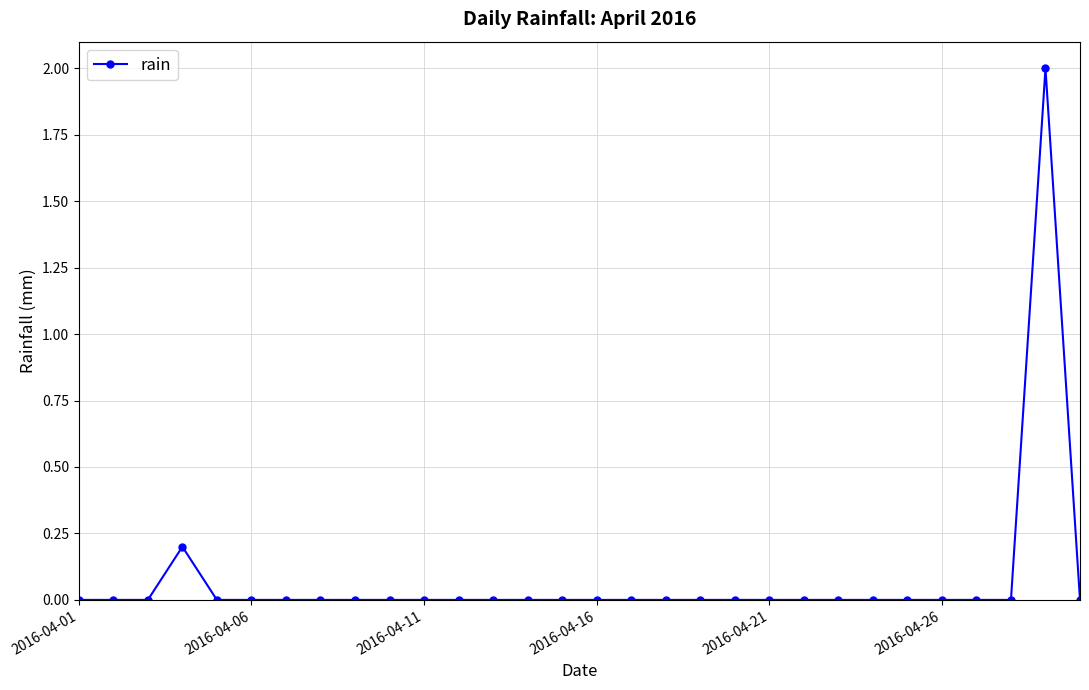

What is the maximum value shown in the chart?

2.0